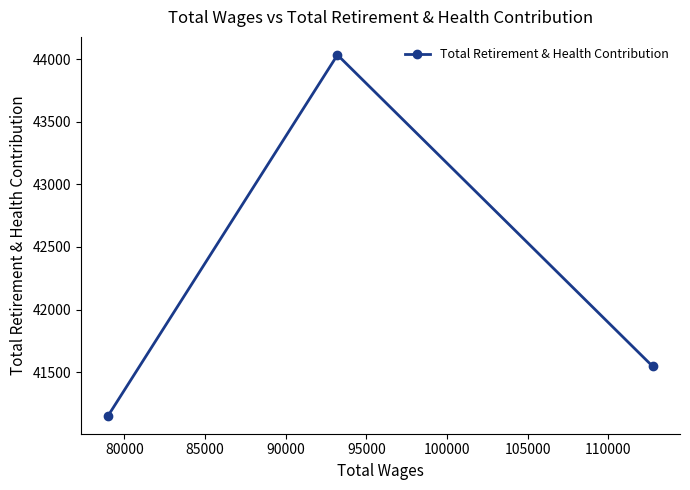

Reading left to right, extract all data points from this chart.

41153	44033	41546